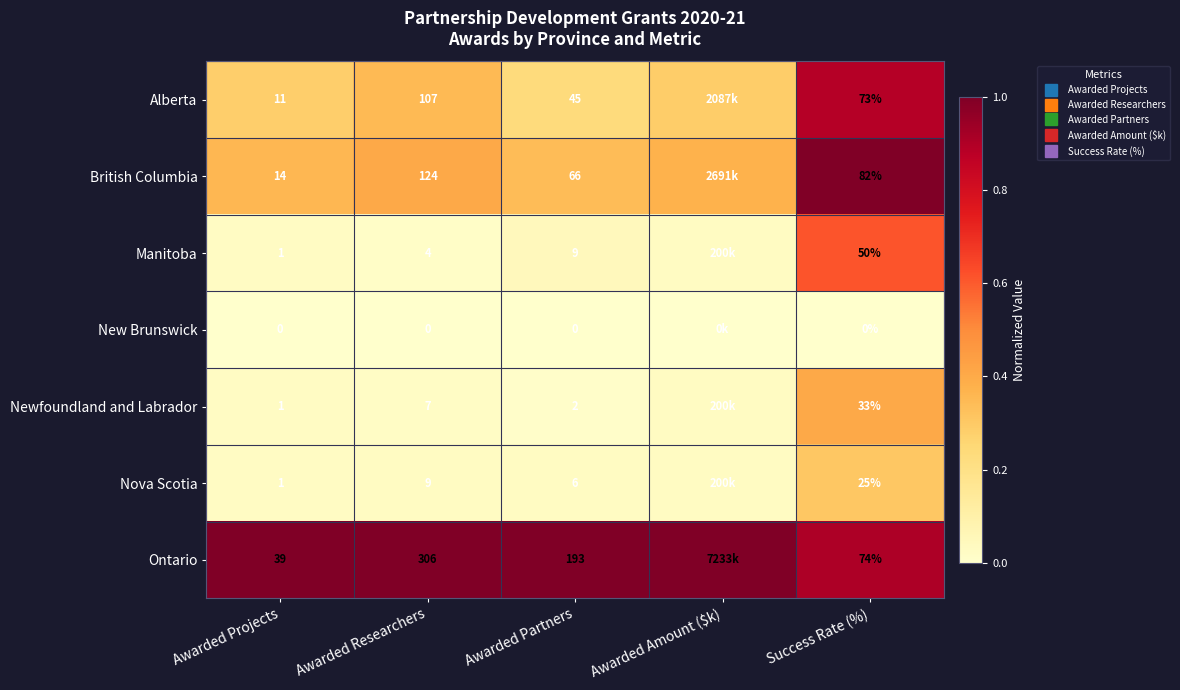

What is the difference between the highest and lowest values at Awarded Amount ($k)?

1.0